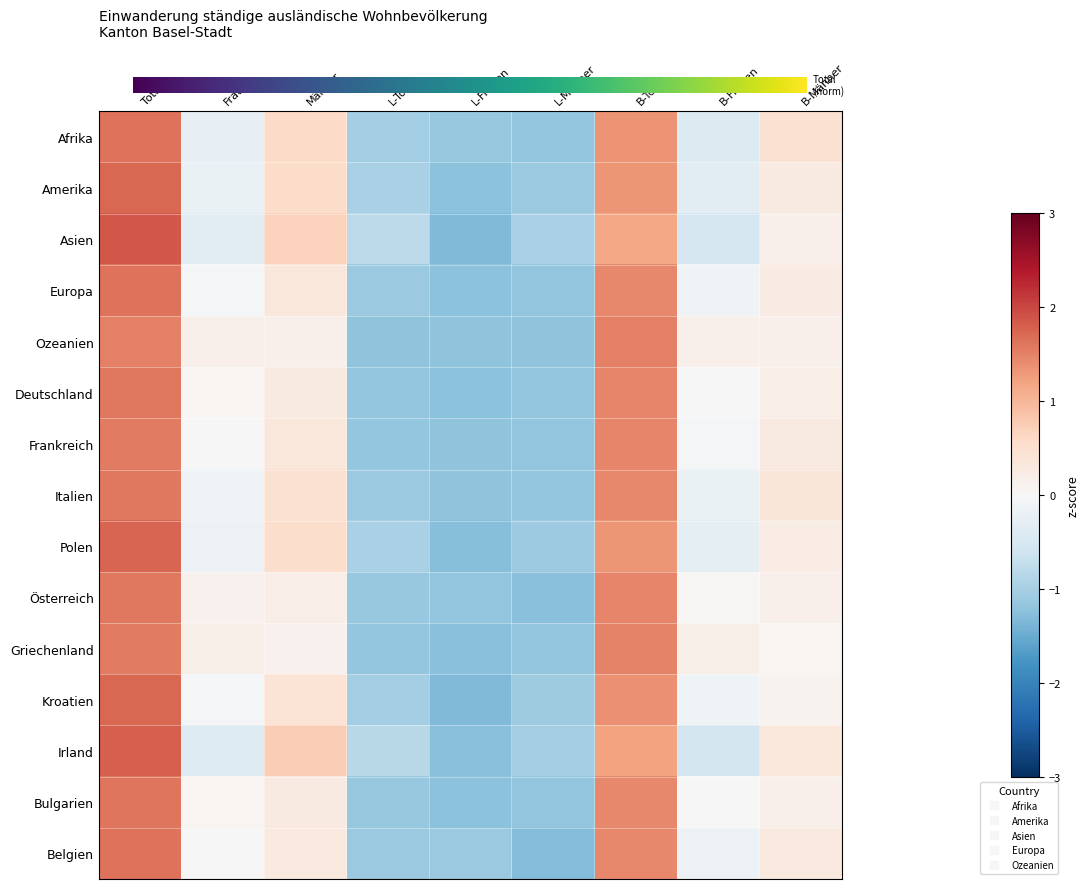

What is the maximum value shown in the chart?

1.9